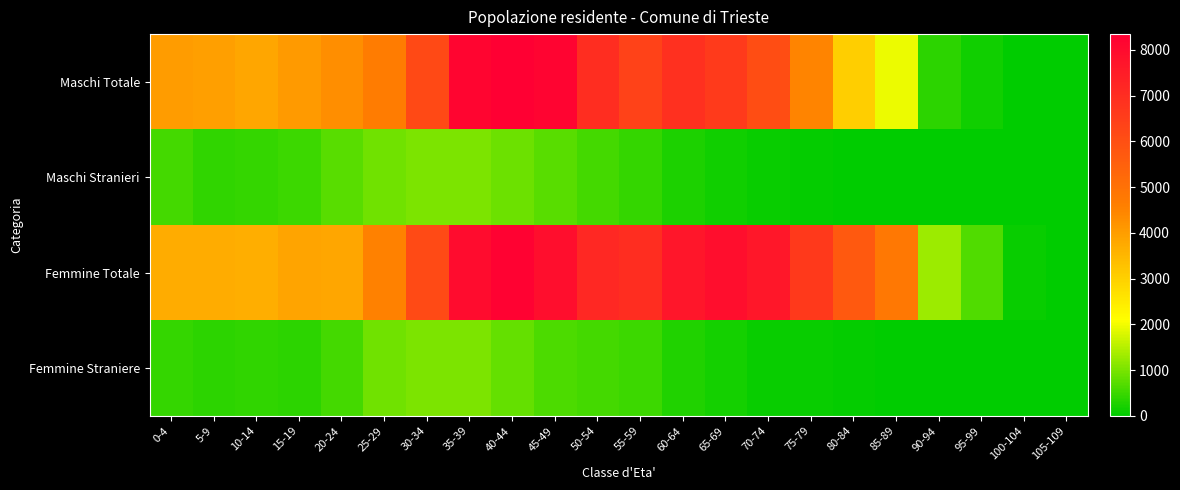

Reading left to right, extract all data points from this chart.

Maschi Totale: 0-4=4024	5-9=3969	10-14=3819	15-19=4061	20-24=4278	25-29=4665	30-34=6177	35-39=8156	40-44=8346	45-49=8185	50-54=7005	55-59=6359	60-64=6881	65-69=6591	70-74=6053	75-79=4471	80-84=3038	85-89=1940	90-94=391	95-99=139	100-104=15	105-109=1
Maschi Stranieri: 0-4=556	5-9=398	10-14=424	15-19=498	20-24=719	25-29=937	30-34=1028	35-39=1019	40-44=889	45-49=728	50-54=561	55-59=427	60-64=253	65-69=147	70-74=68	75-79=56	80-84=19	85-89=17	90-94=9	95-99=1	100-104=0	105-109=0
Femmine Totale: 0-4=3687	5-9=3714	10-14=3673	15-19=3860	20-24=3838	25-29=4548	30-34=6130	35-39=7967	40-44=8264	45-49=7902	50-54=7154	55-59=6991	60-64=7692	65-69=7916	70-74=7657	75-79=6635	80-84=5696	85-89=4823	90-94=1296	95-99=672	100-104=95	105-109=7
Femmine Straniere: 0-4=446	5-9=390	10-14=415	15-19=385	20-24=578	25-29=935	30-34=1033	35-39=1019	40-44=832	45-49=651	50-54=565	55-59=503	60-64=275	65-69=168	70-74=89	75-79=67	80-84=37	85-89=28	90-94=12	95-99=6	100-104=1	105-109=1